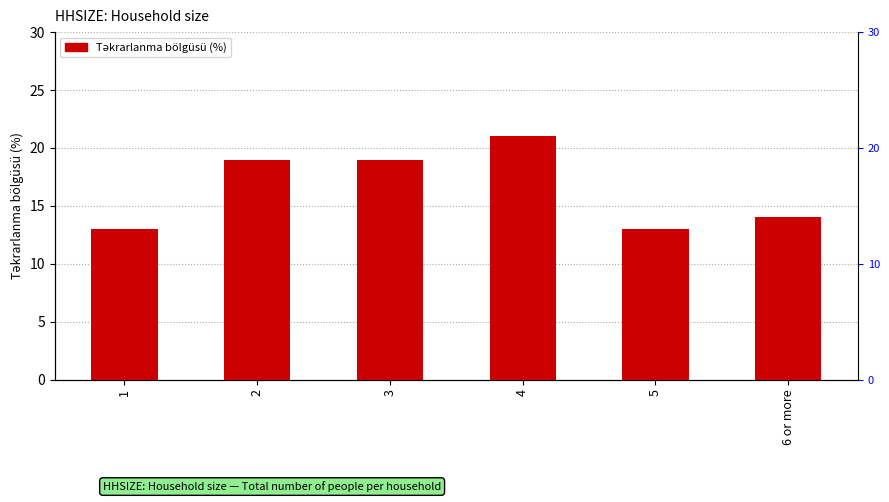

Count the values in the range 13 to 19.

5